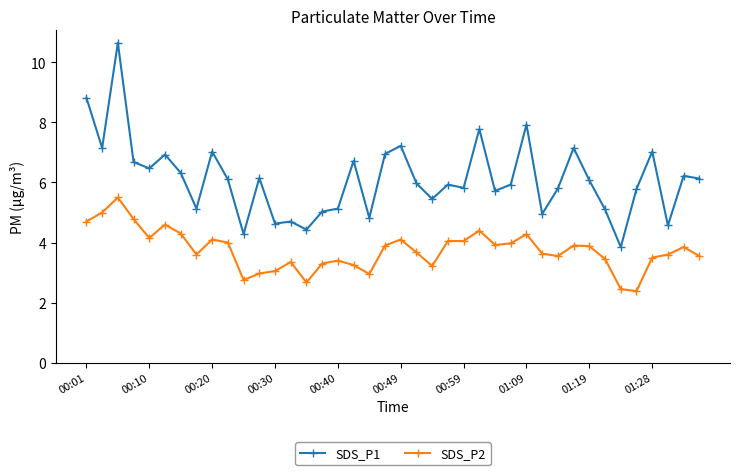

What is the difference between the maximum and minimum values in the SDS_P2 series?

3.1